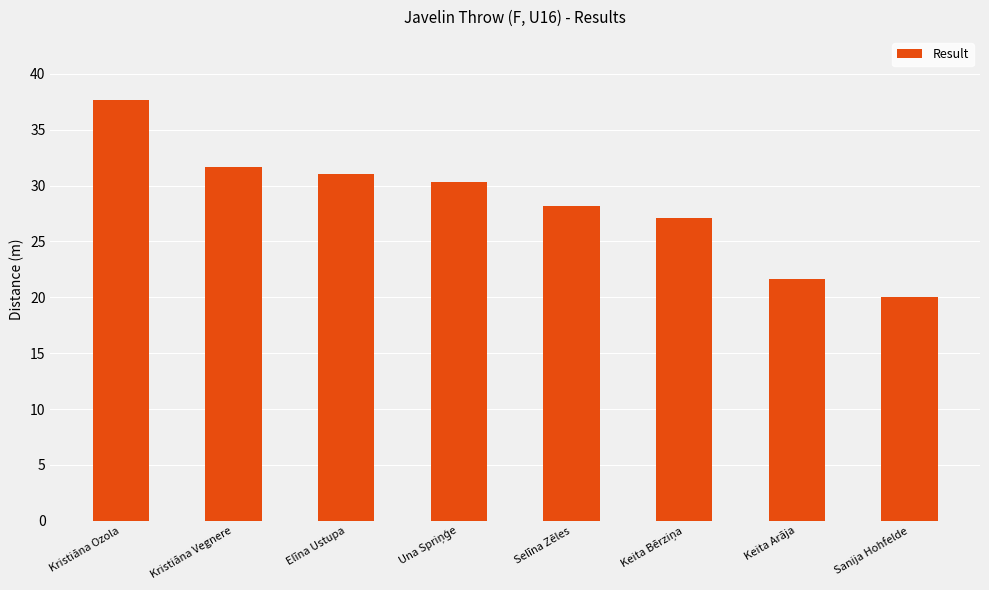

How many bars are there in total?

8